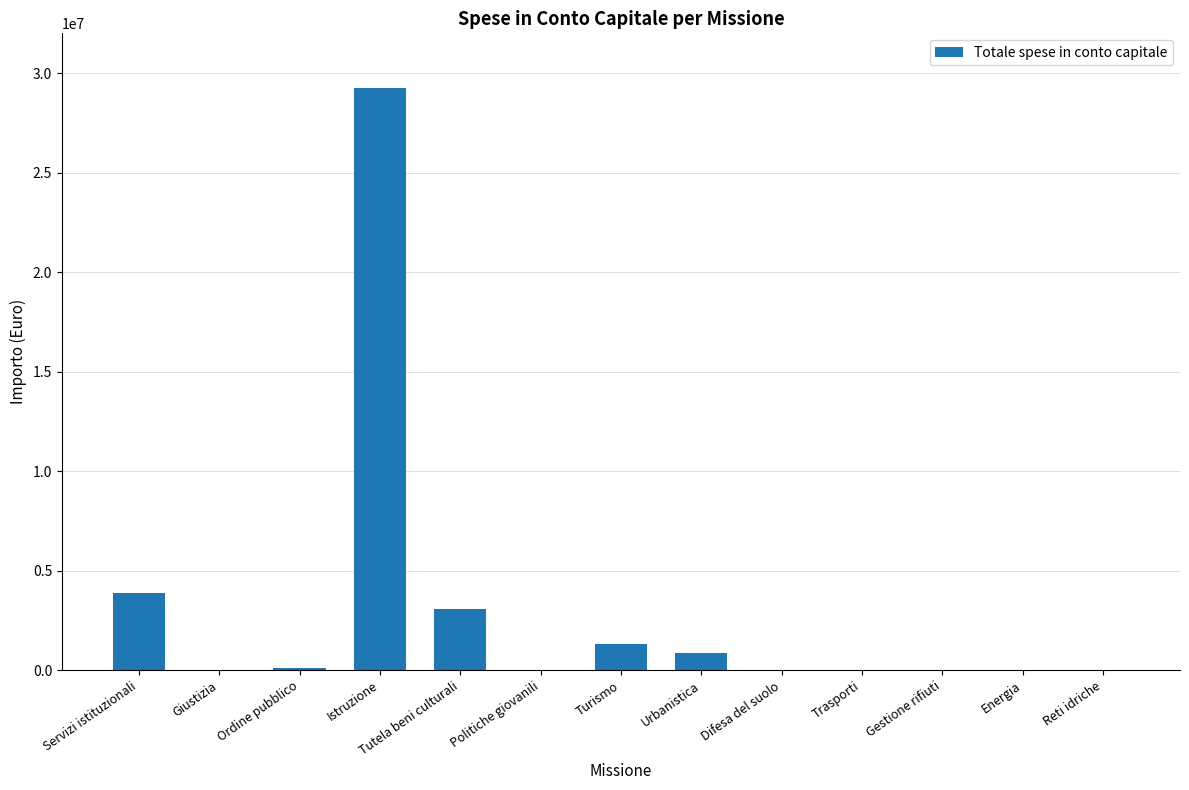

At which category does the chart reach its peak across all series?

Istruzione